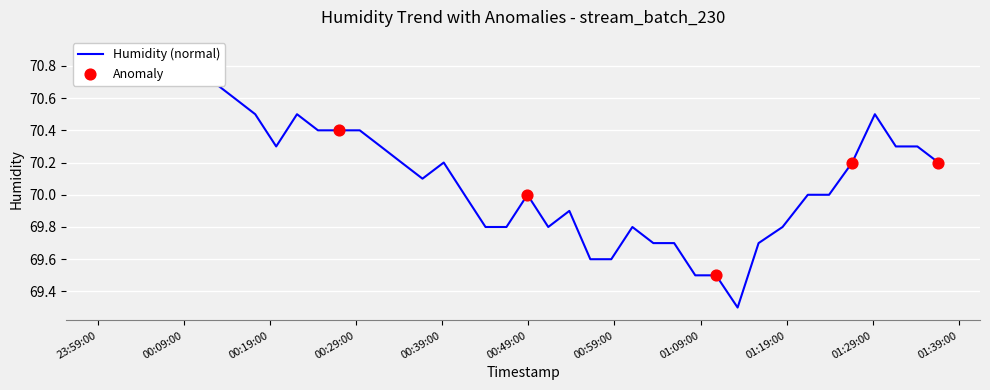

Between 2021/04/08 00:00:12 and 2021/04/08 01:13:18, which is larger?

2021/04/08 00:00:12